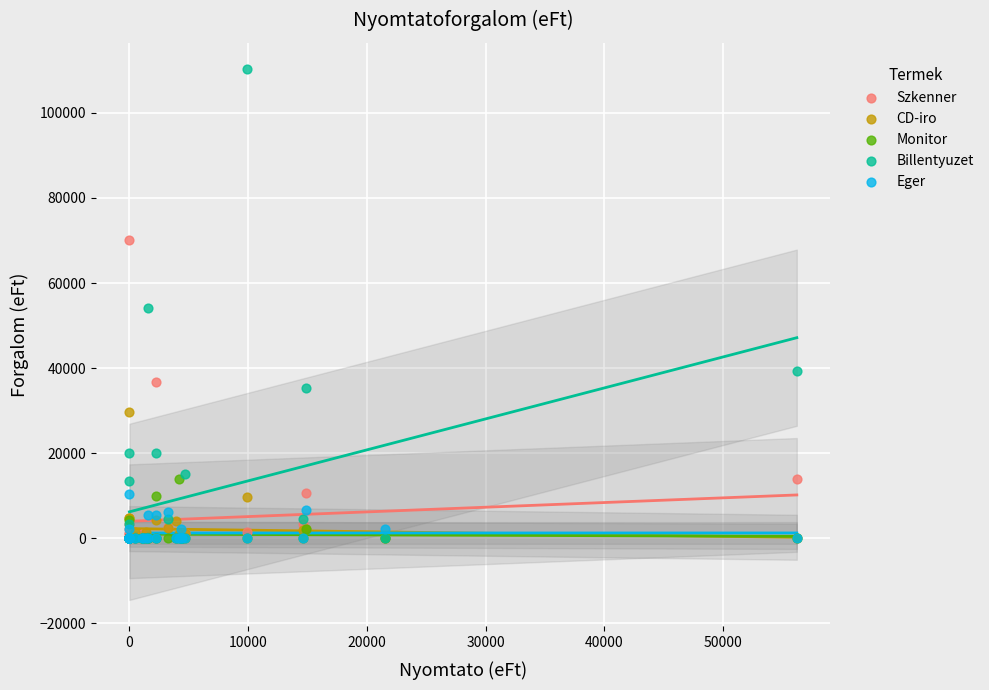

Which series has the widest spread of Y values?

Billentyuzet